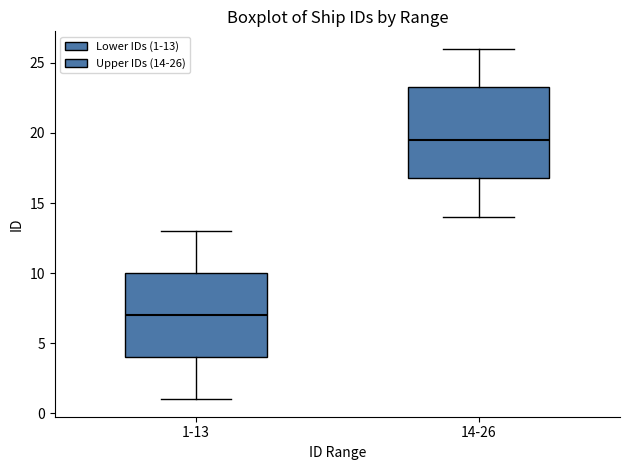

Where is the upper edge of the box for 1-13 on the y-axis? The values are not printed on the chart, so give them approximately, as read against the axis.

10.0